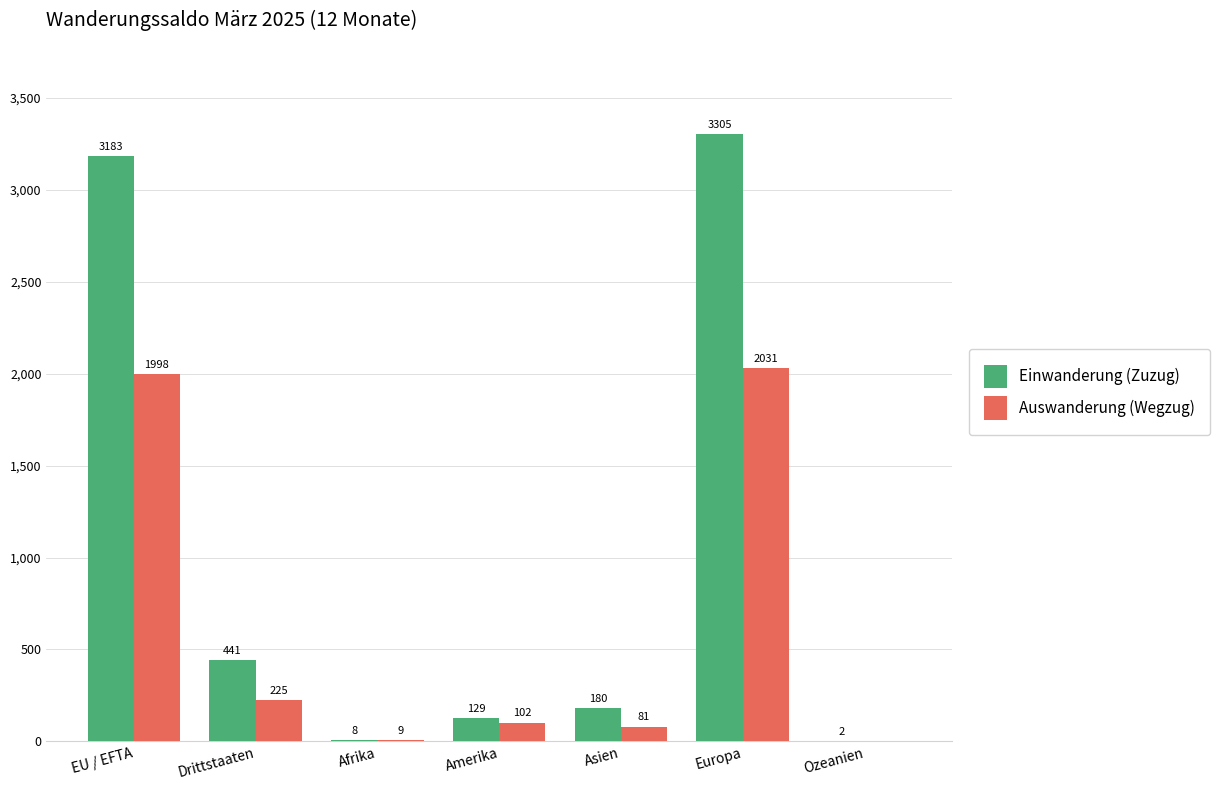

At which category does the chart reach its peak across all series?

Europa